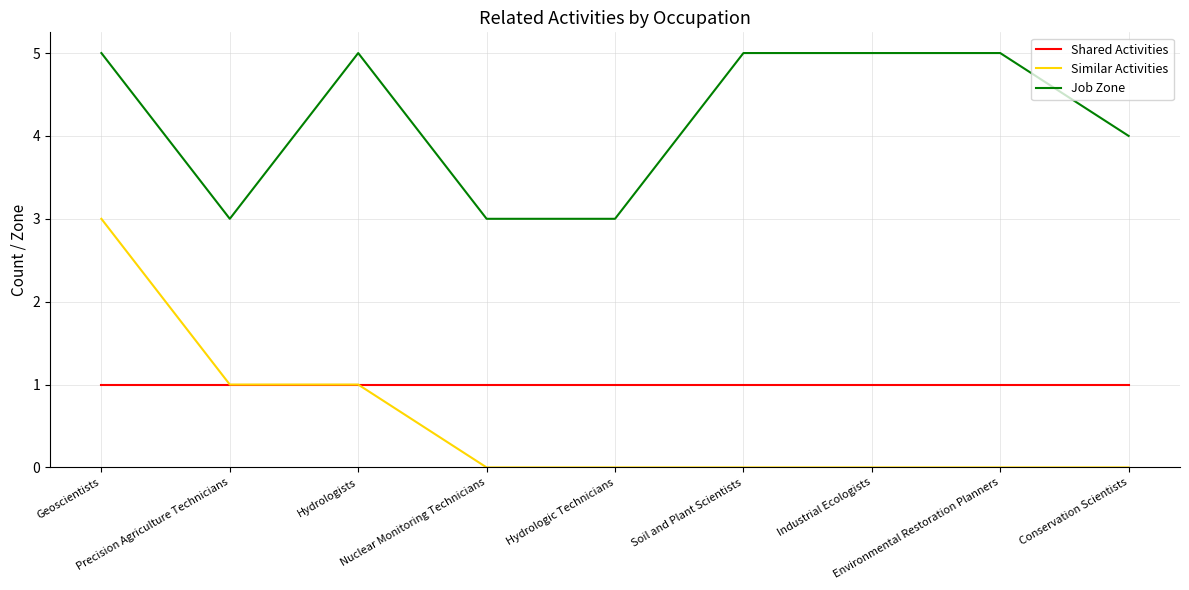

What is the sum of the Shared Activities values at Hydrologic Technicians and Nuclear Monitoring Technicians?

2